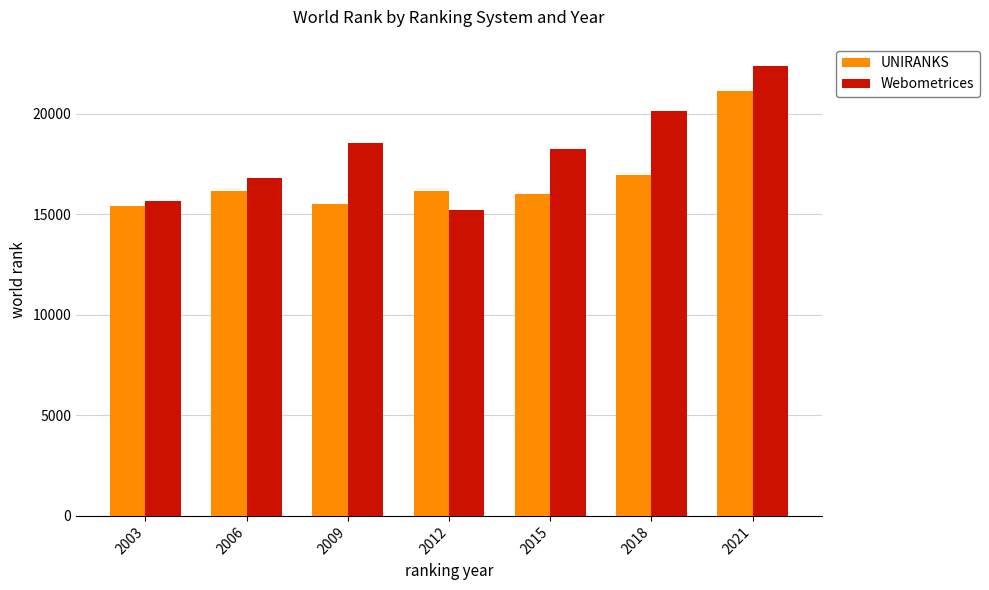

Rank the series at 2003 from lowest to highest value.

UNIRANKS, Webometrices